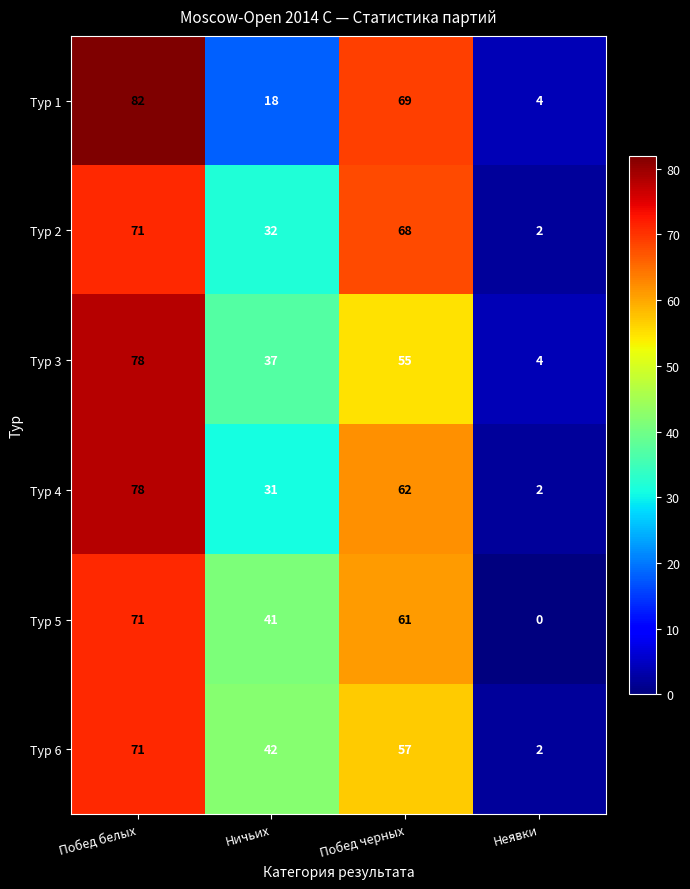

At which category is the sum across all series the highest?

Побед белых